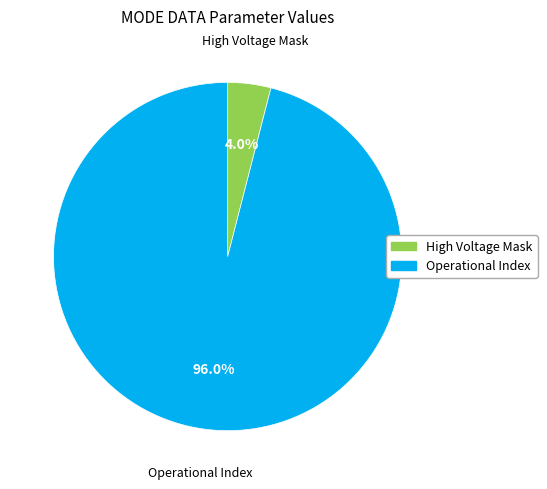

How many segments does this pie chart have?

2